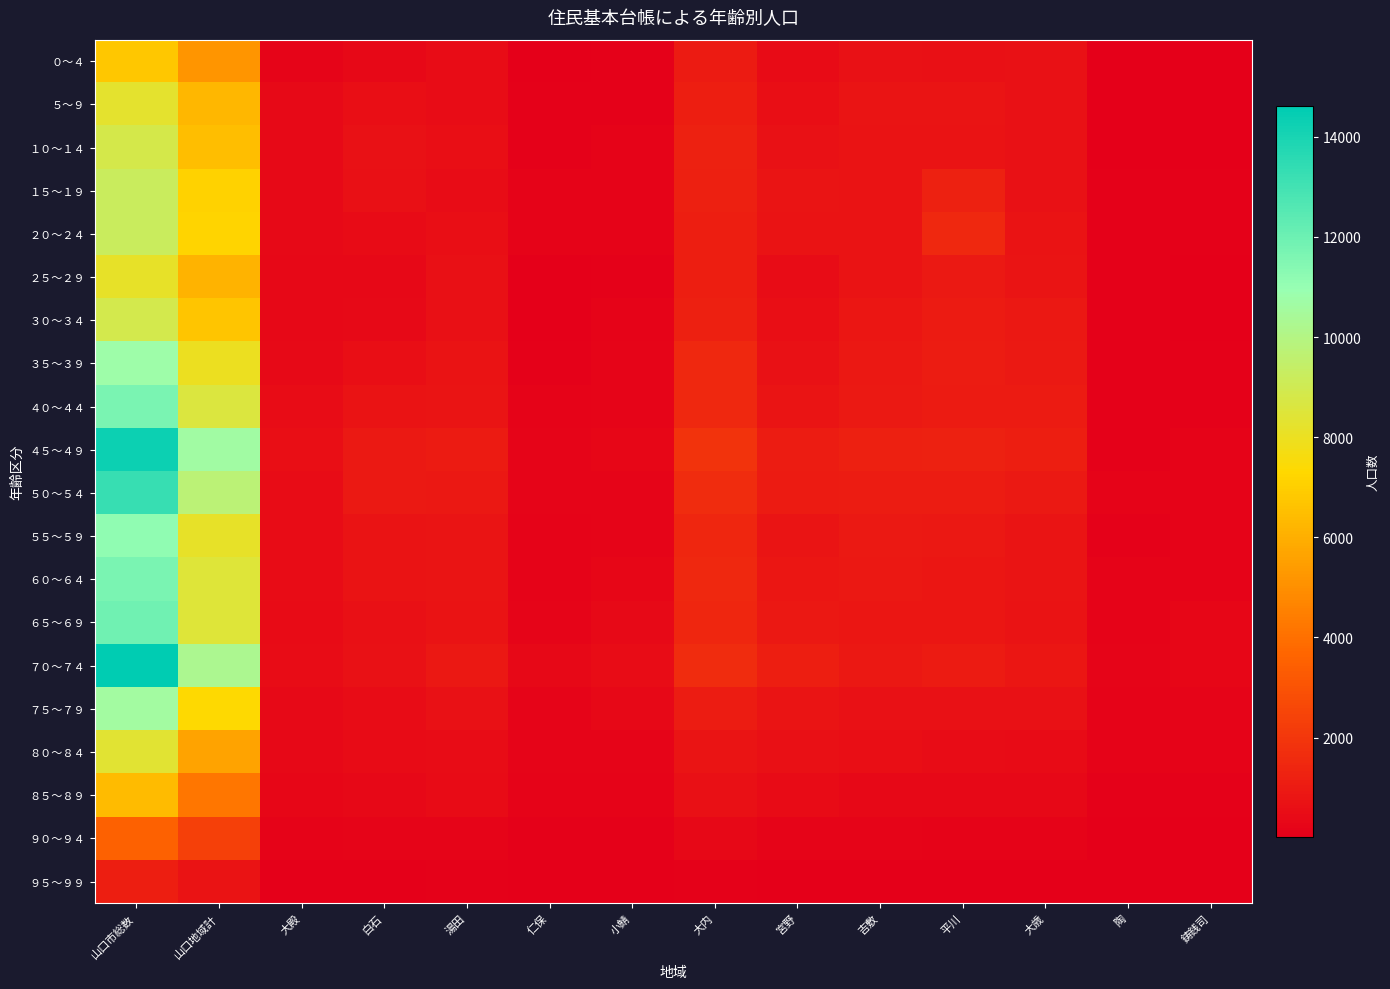

Which category has the highest value across all series?

山口市総数